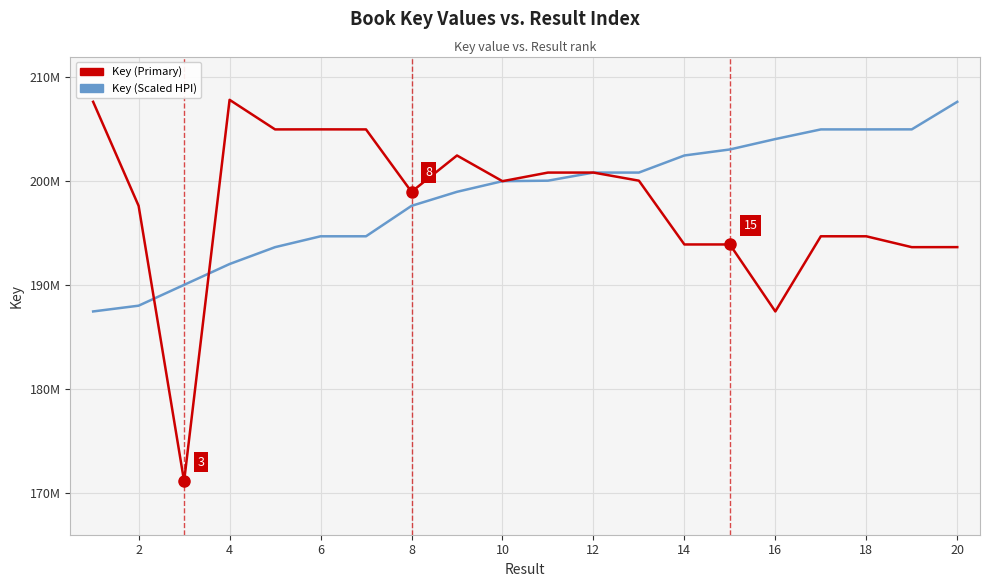

Is this an area chart (filled region under the line)?

No